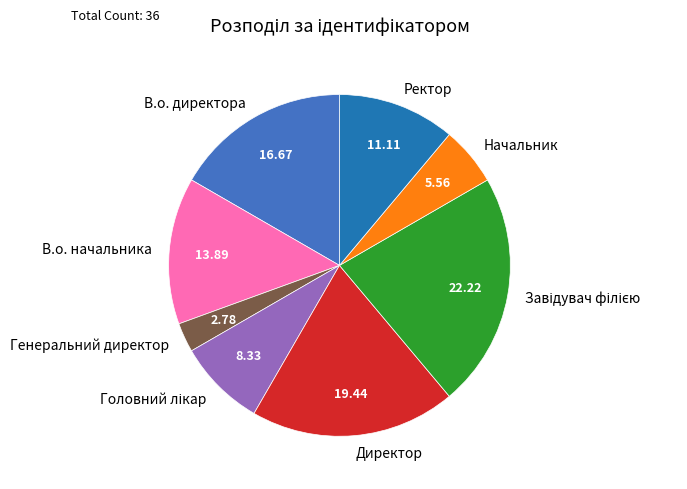

What is the smallest slice in the pie chart?

Генеральний директор